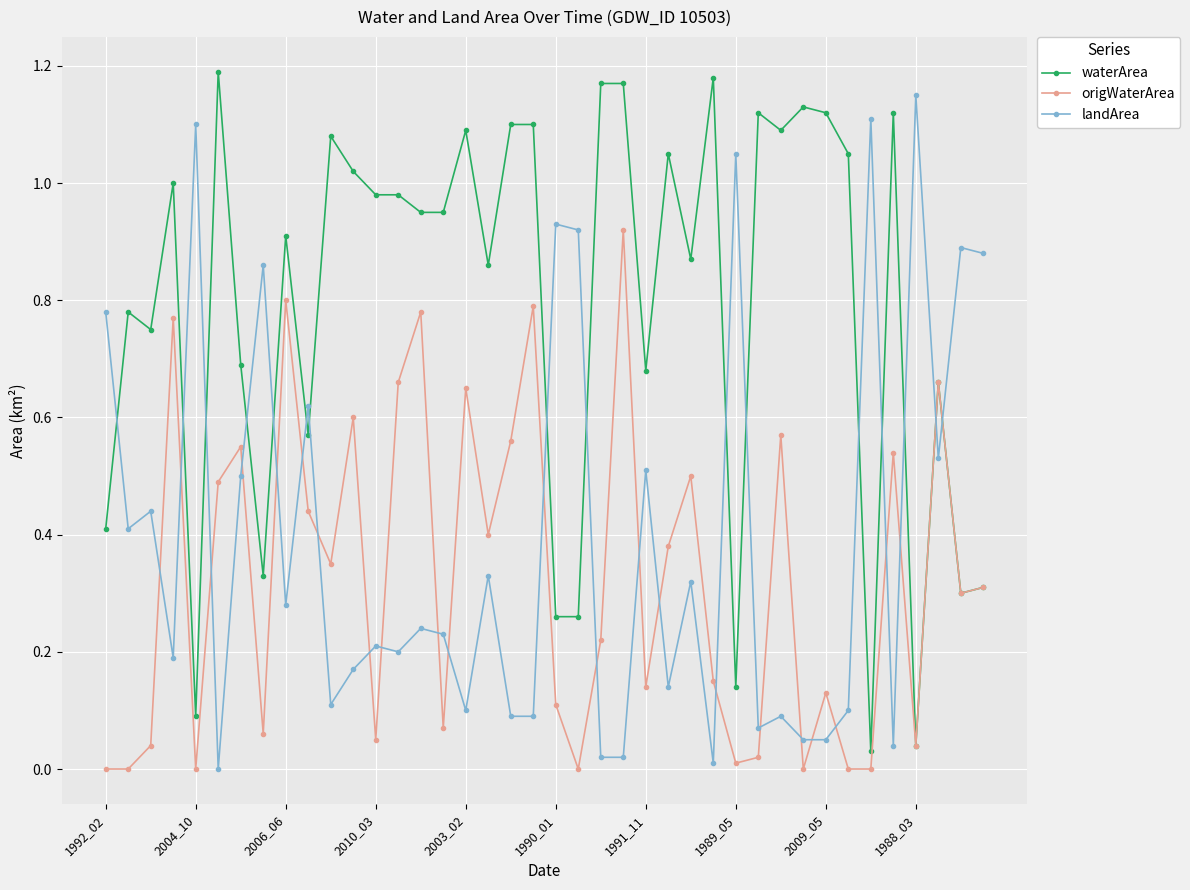

Which series has the largest total across all categories?

waterArea